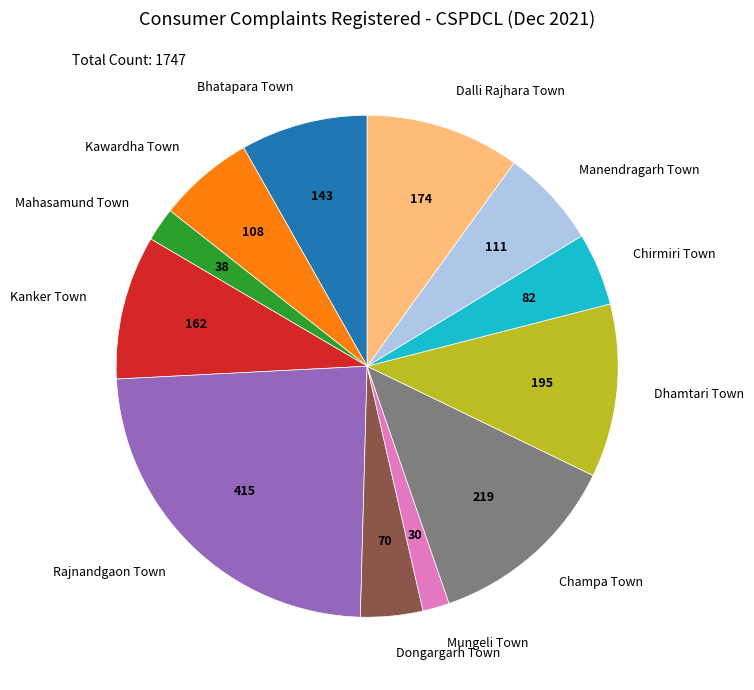

Which has a higher value, Dongargarh Town or Bhatapara Town?

Bhatapara Town